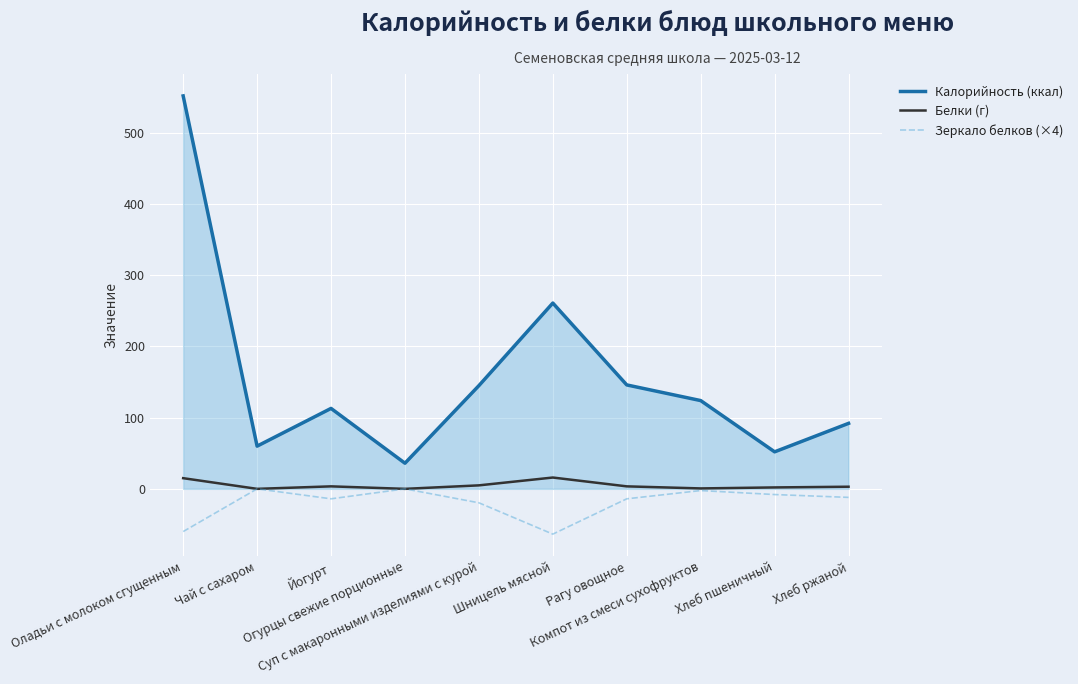

Which series has the widest spread of values?

Калорийность (ккал)